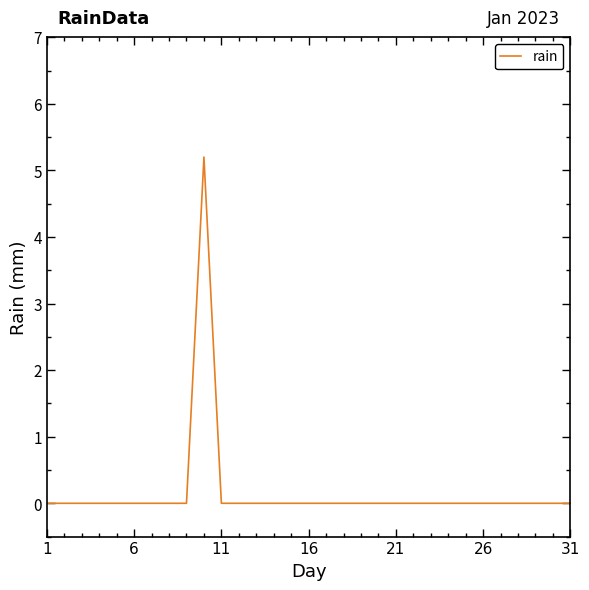

What is the difference between the maximum and minimum values?

5.2